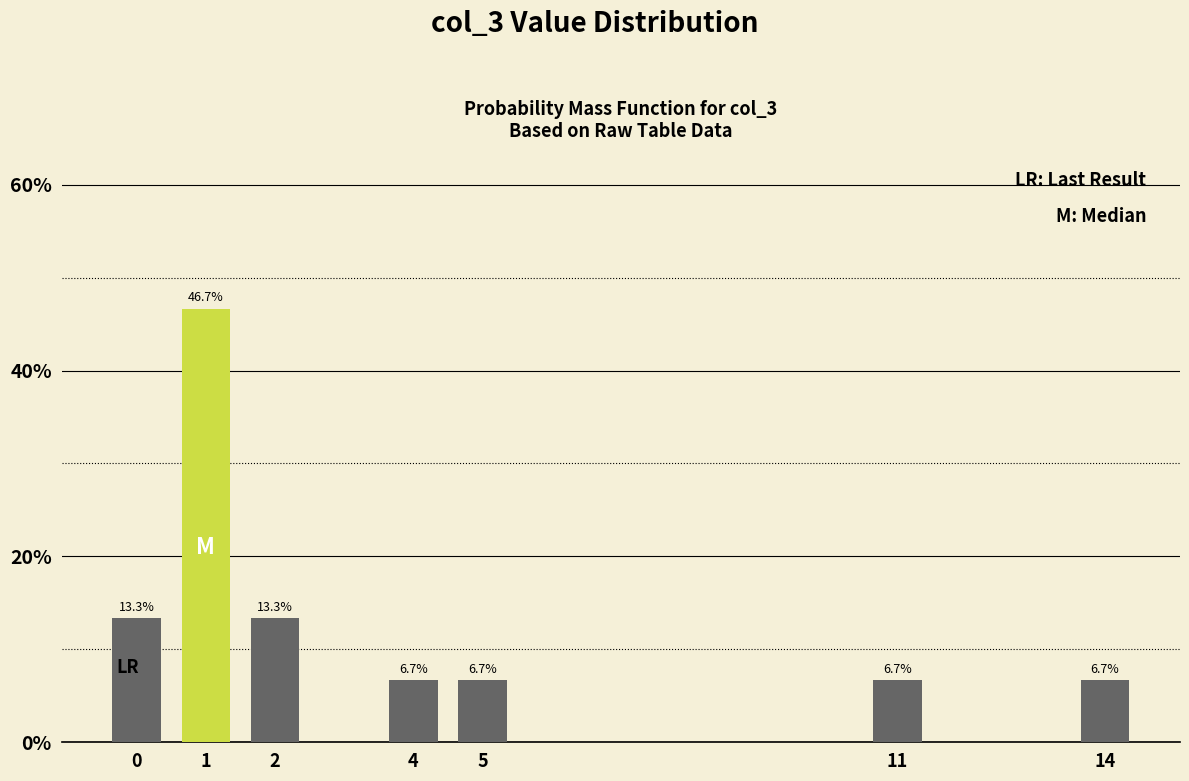

Reading left to right, what are all the values shown in this chart?

13.3	46.7	13.3	6.7	6.7	6.7	6.7